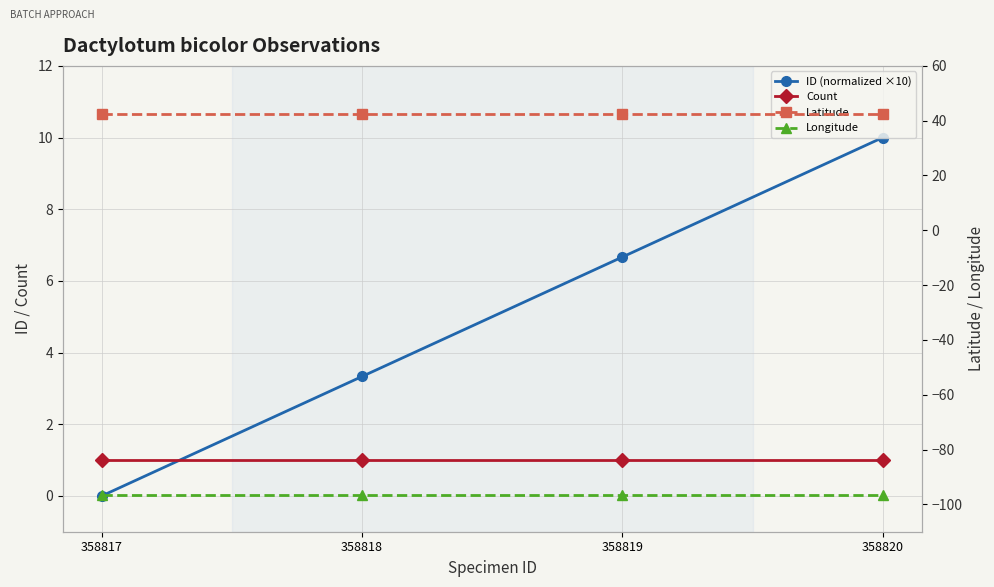

Reading left to right, extract all data points from this chart.

ID (normalized ×10): 358817=0.0	358818=3.3	358819=6.7	358820=10.0
Count: 358817=1.0	358818=1.0	358819=1.0	358820=1.0
Latitude: 358817=42.6	358818=42.6	358819=42.6	358820=42.6
Longitude: 358817=-96.5	358818=-96.5	358819=-96.5	358820=-96.5